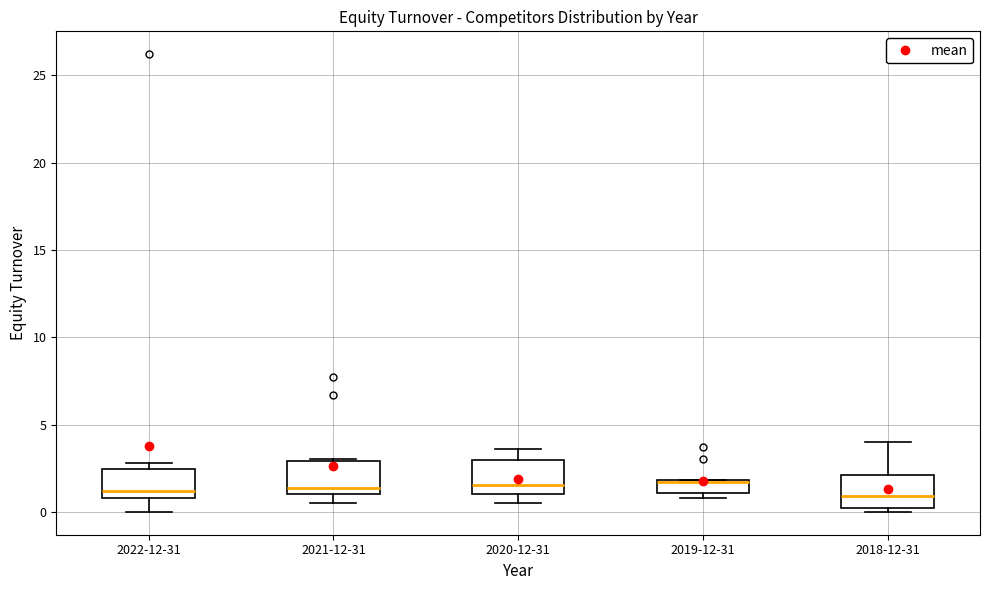

Where is the upper edge of the box for 2021-12-31 on the y-axis? The values are not printed on the chart, so give them approximately, as read against the axis.

3.0